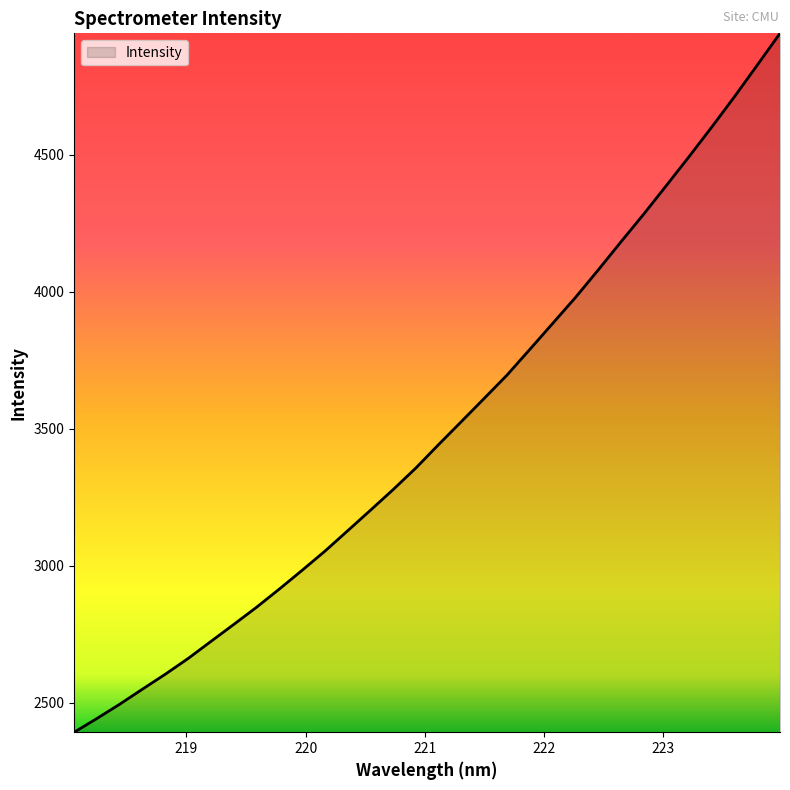

What is the difference between the maximum and minimum values?

2550.1